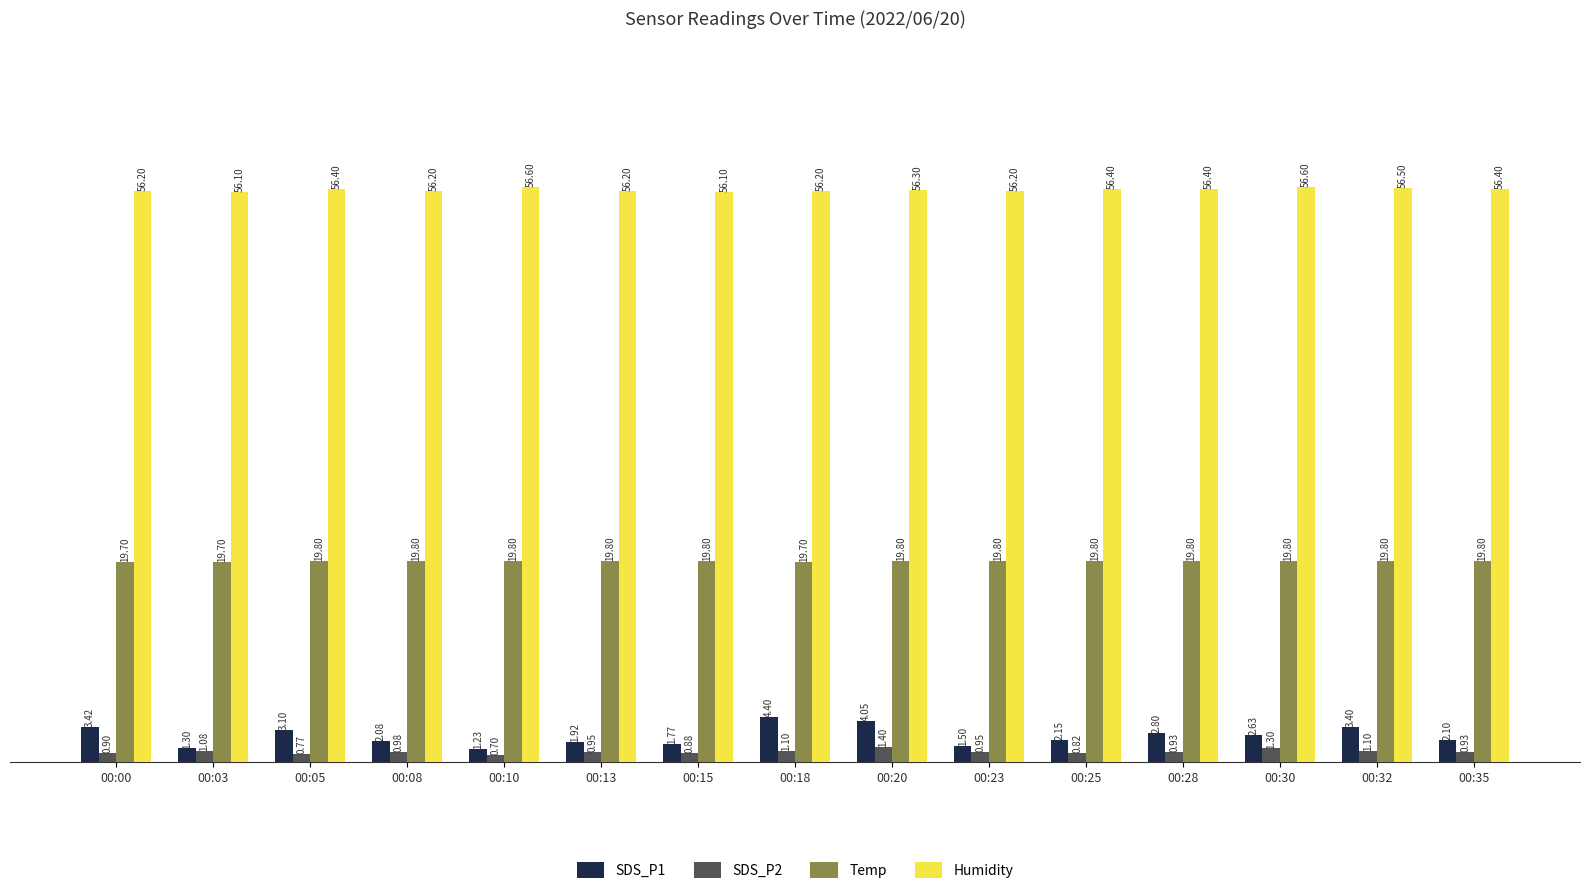

What are all the series names shown in the legend?

SDS_P1, SDS_P2, Temp, Humidity